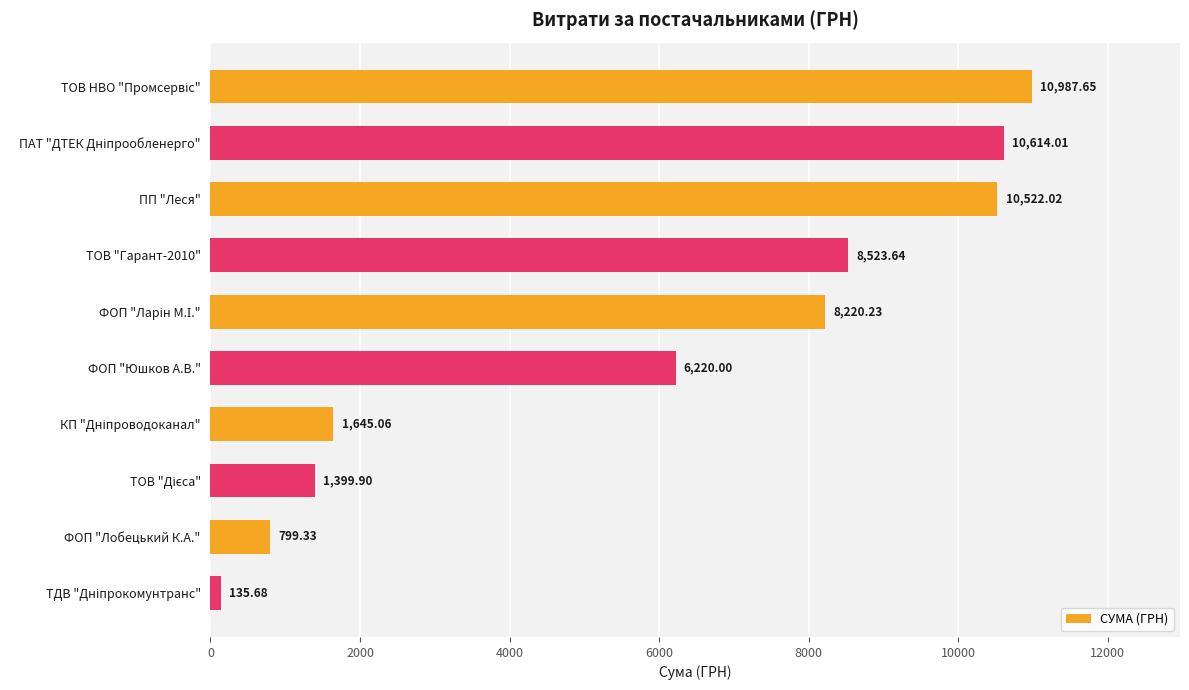

What is the average value?

5906.8